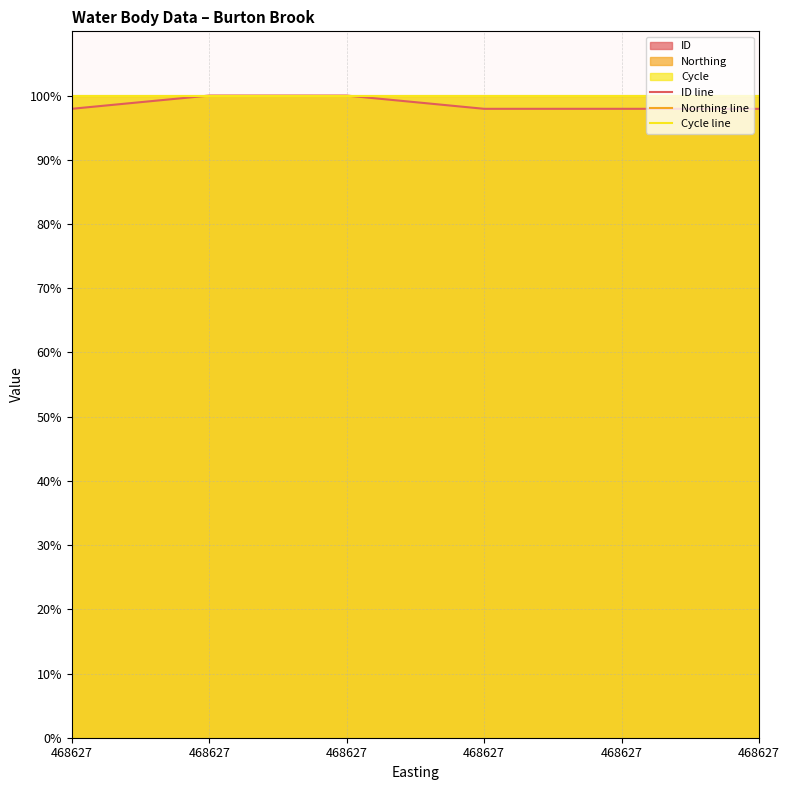

True or false: ID line and Northing line cross at least once.

False